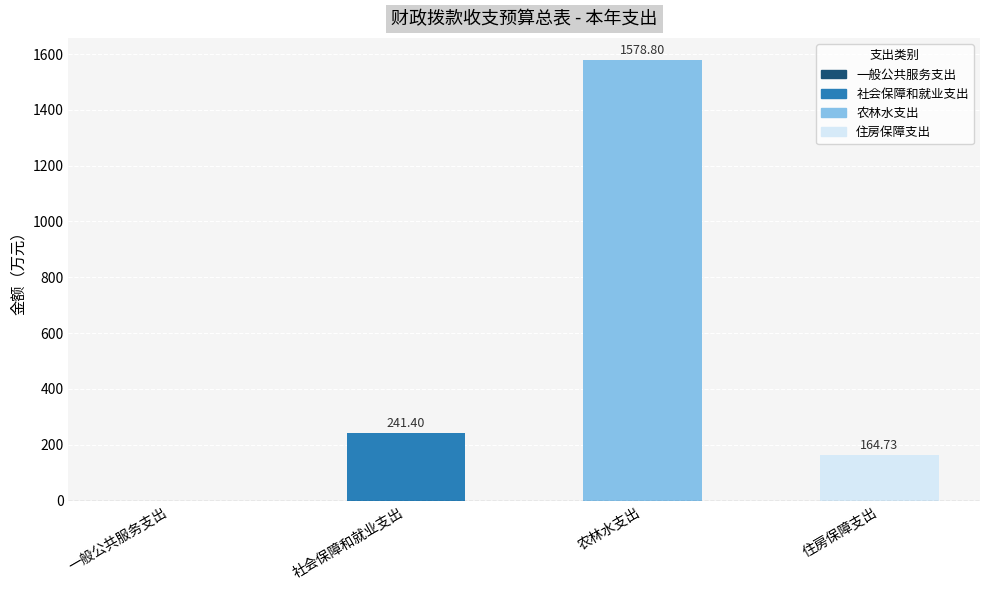

Where is the data nearest to the value 789?

社会保障和就业支出